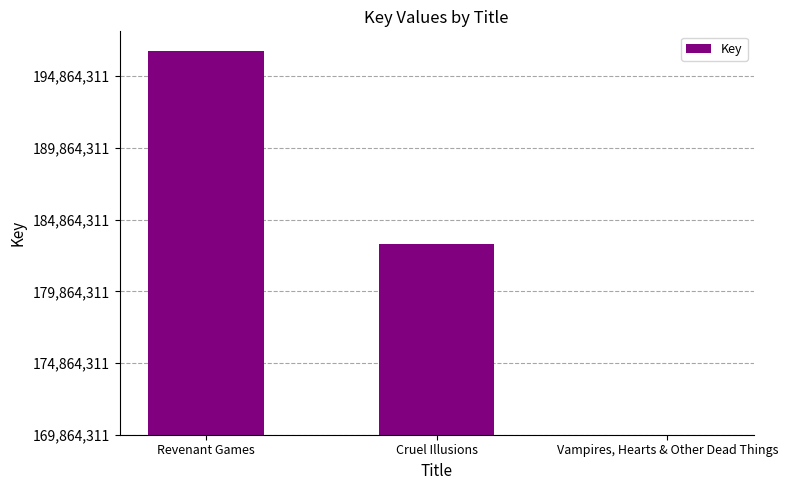

Reading left to right, list all the values displayed in this chart.

Revenant Games=26791617	Cruel Illusions=13304221	Vampires, Hearts & Other Dead Things=0